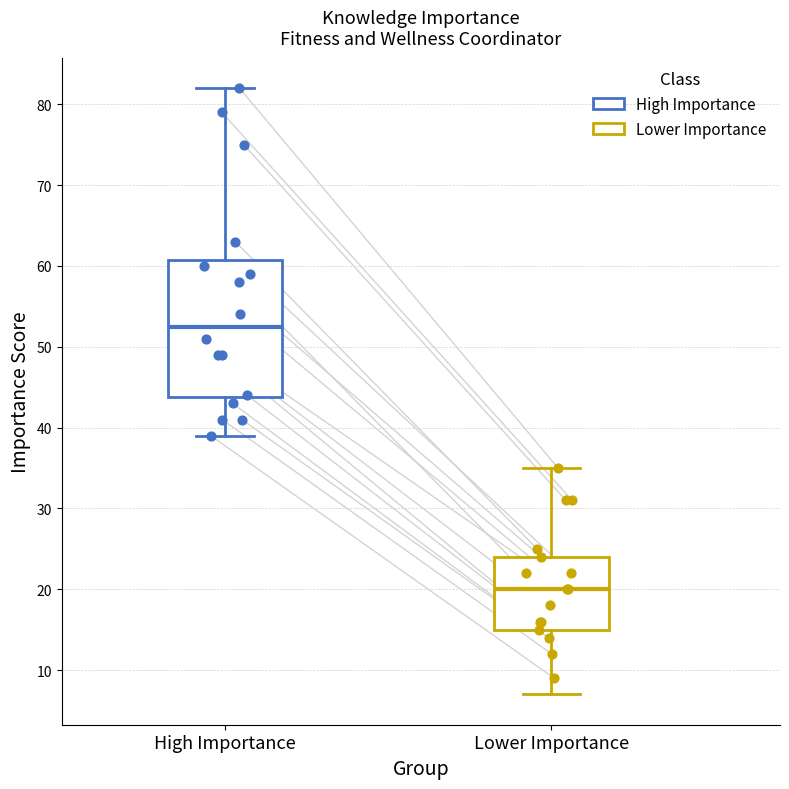

Comparing the boxes themselves (not the whiskers), which one is the tallest?

High Importance